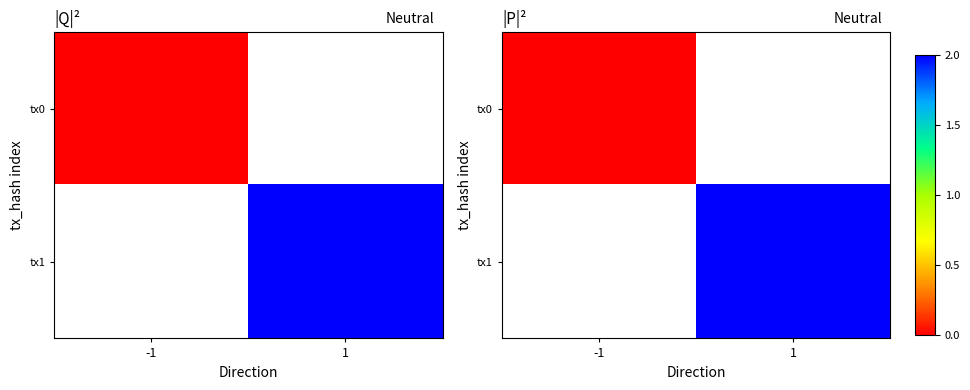

List the labels in order of tx1 value, smallest first.

-1, 1